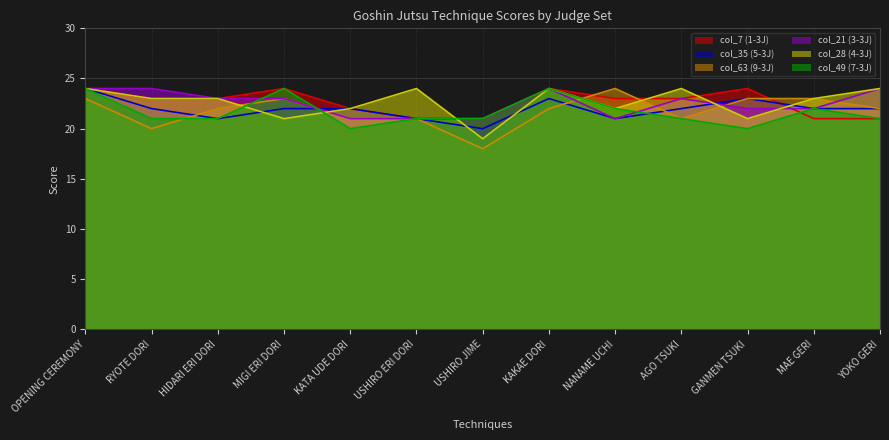

What are all the series names shown in the legend?

col_7 (1-3J), col_35 (5-3J), col_63 (9-3J), col_21 (3-3J), col_28 (4-3J), col_49 (7-3J)